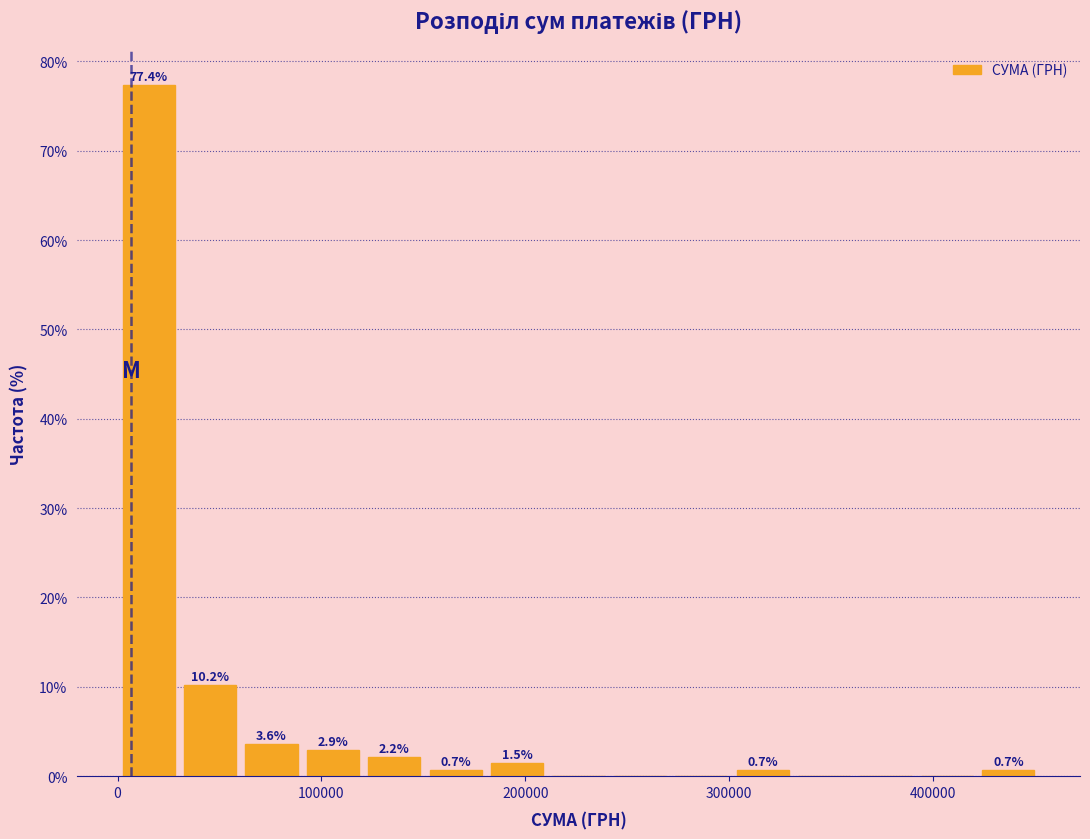

Around what value on the x-axis is the tallest bar? Give the approximate position of its centre, as read against the axis.

20000